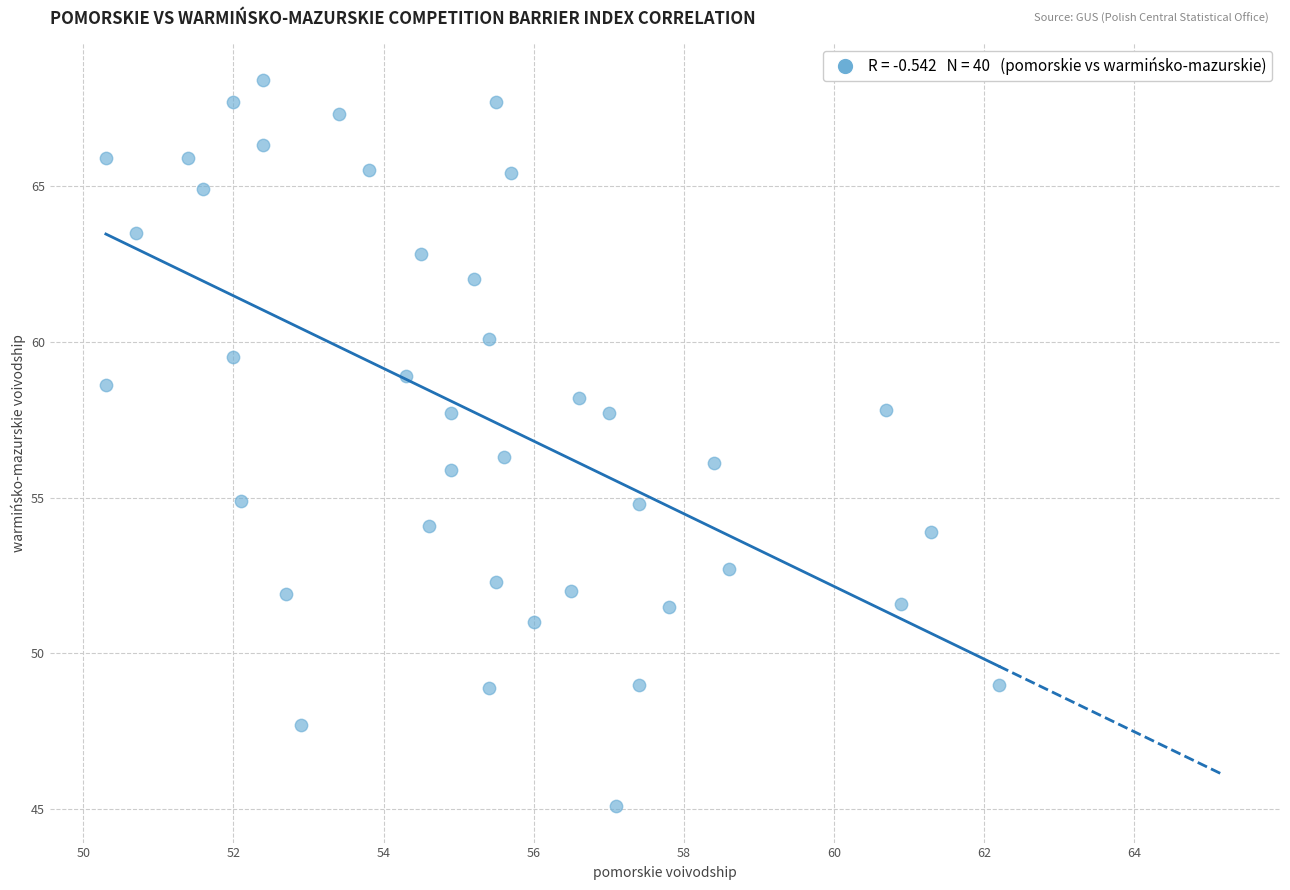

What is the range of X values (max minus min)?

11.9